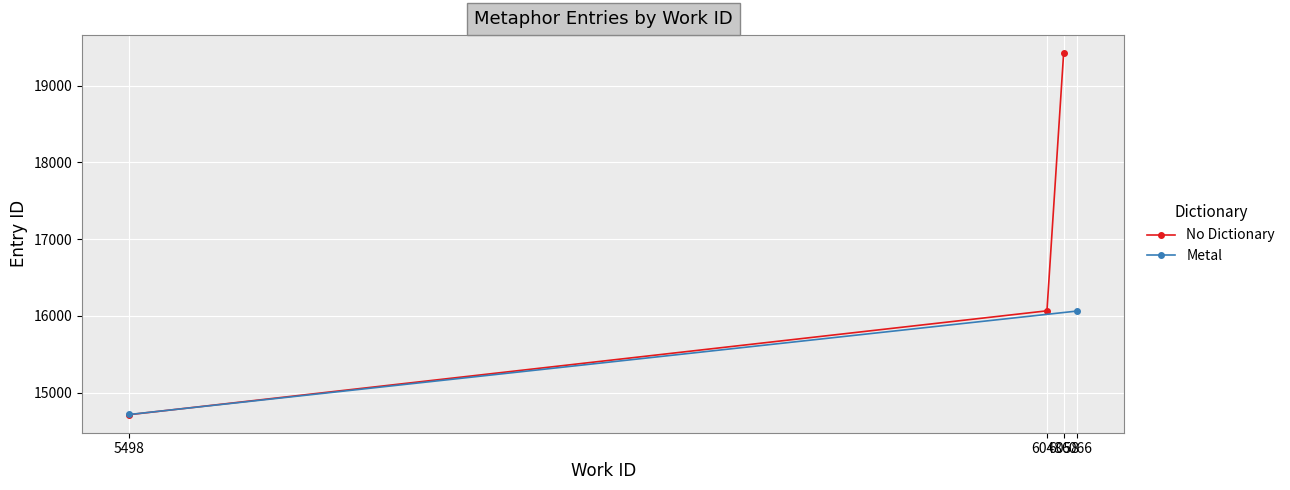

Reading left to right, what are all the values shown in this chart?

14715	16067	19422